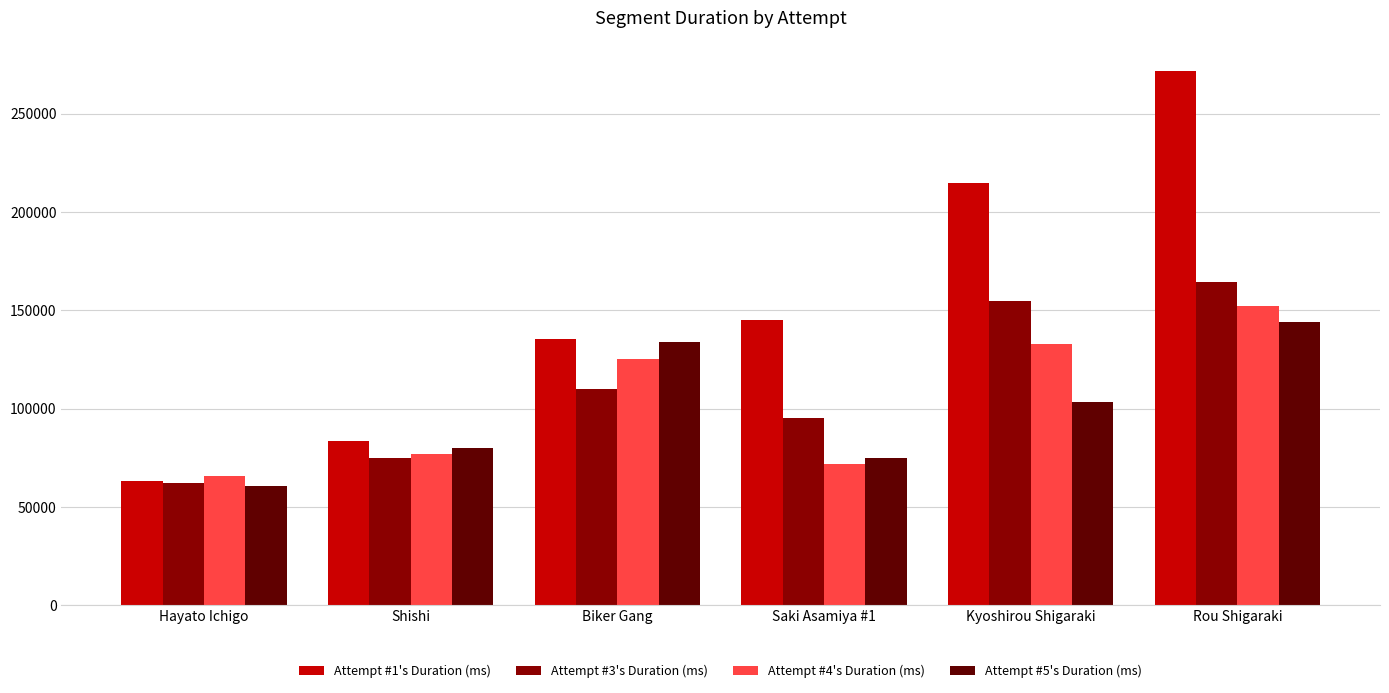

At how many categories does at least one series exceed 91131?

4